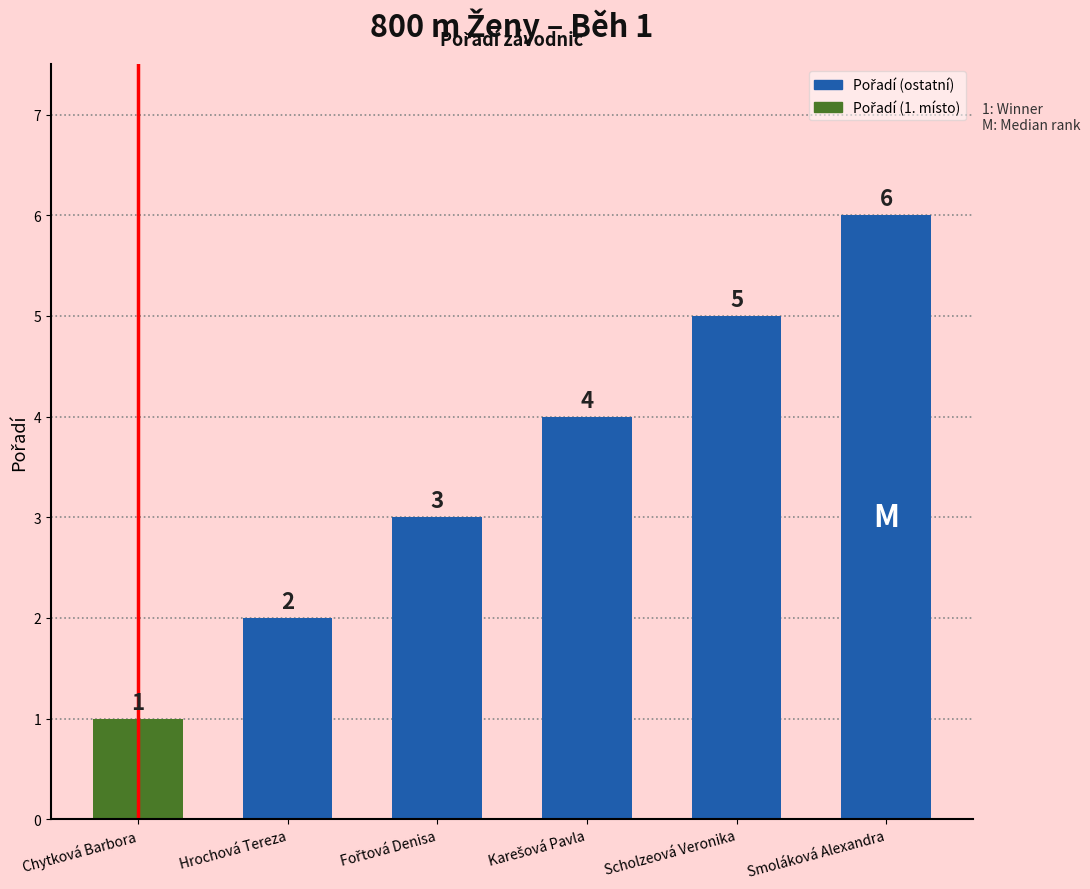

Count the values in the range 2 to 5.

4